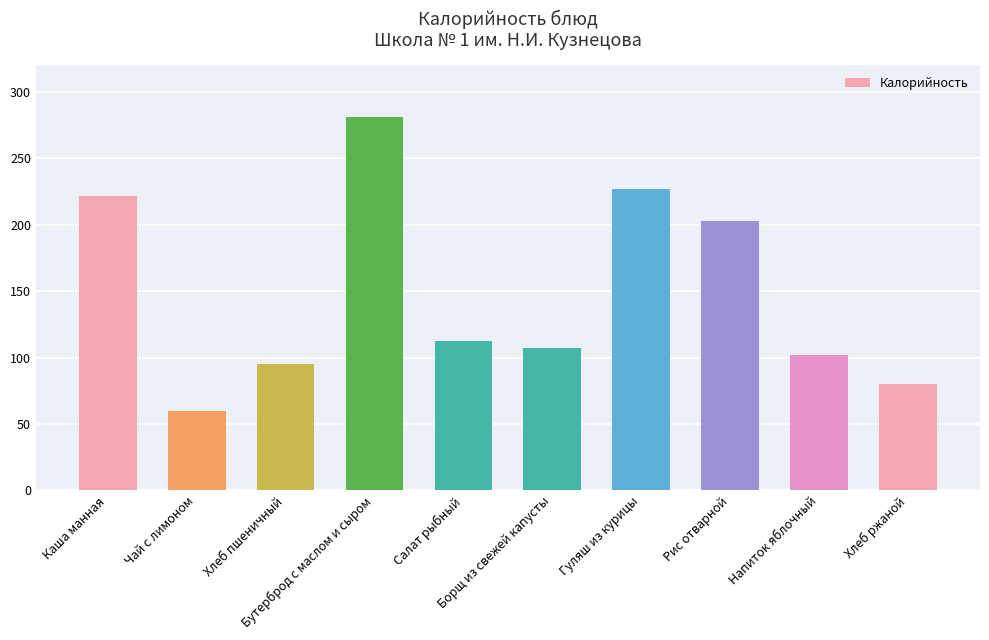

The chart shows a value of 222.0 at Каша манная. True or false?

True